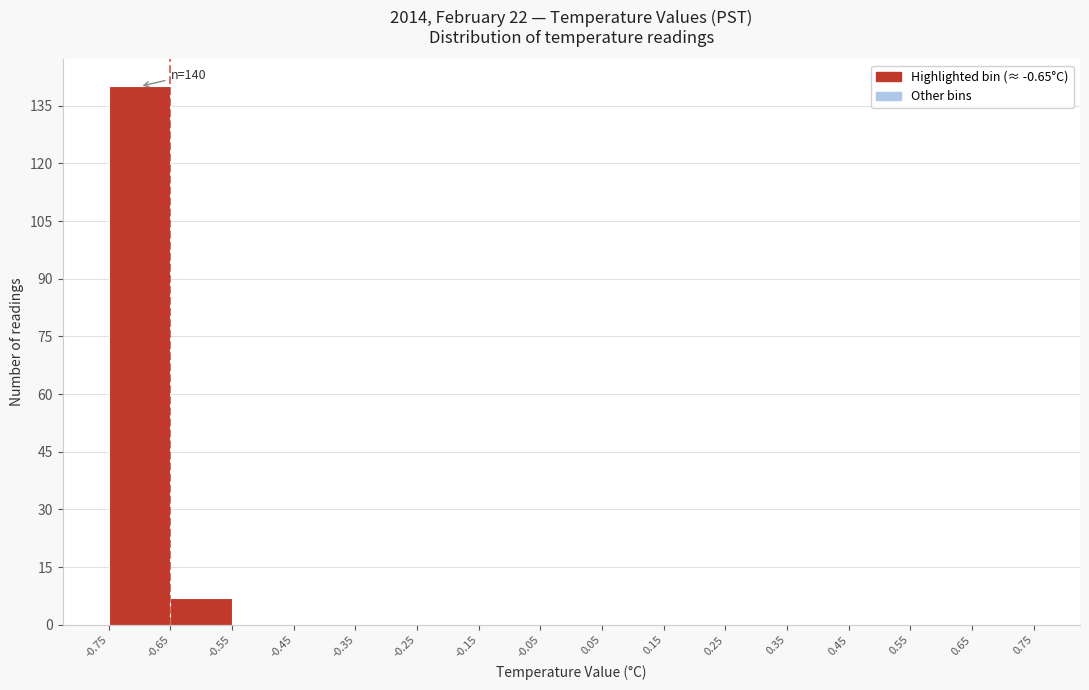

Over which range of the x-axis is the bar tallest?

-0.75 to -0.65